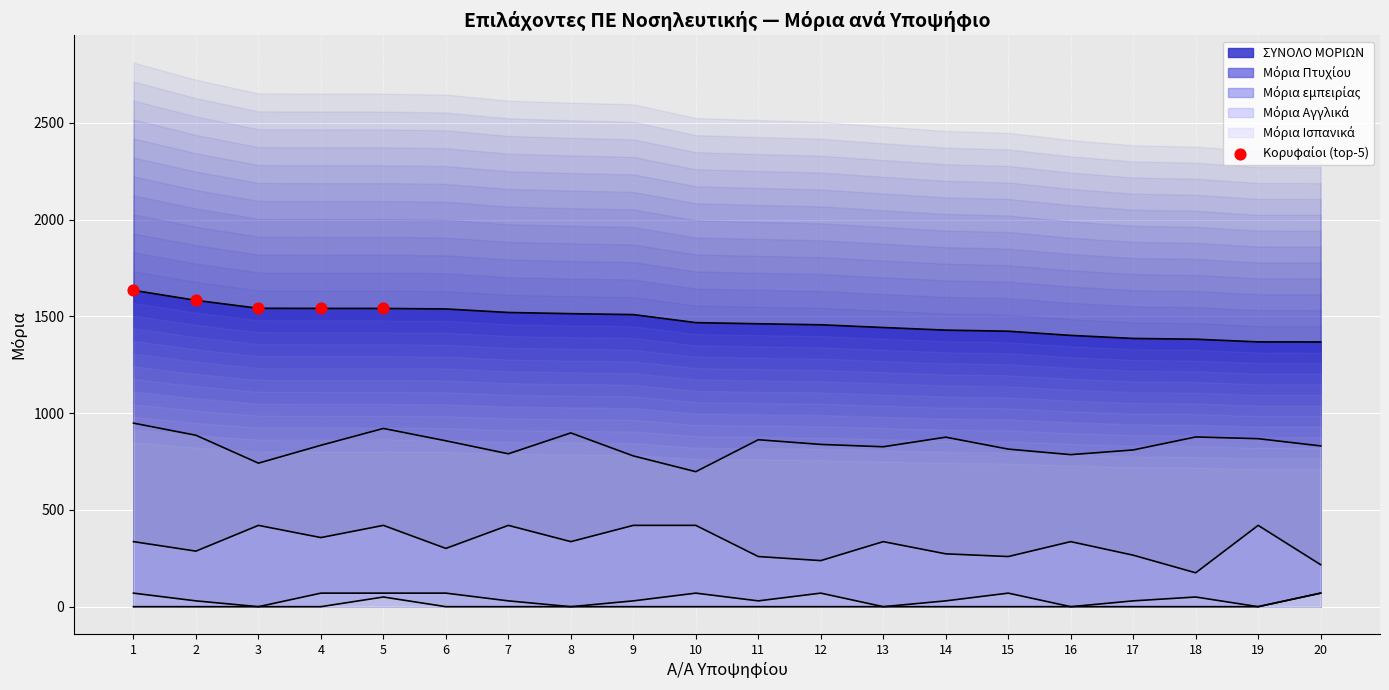

Approximately how many times larger is the value at 4 compared to 5?

1.0